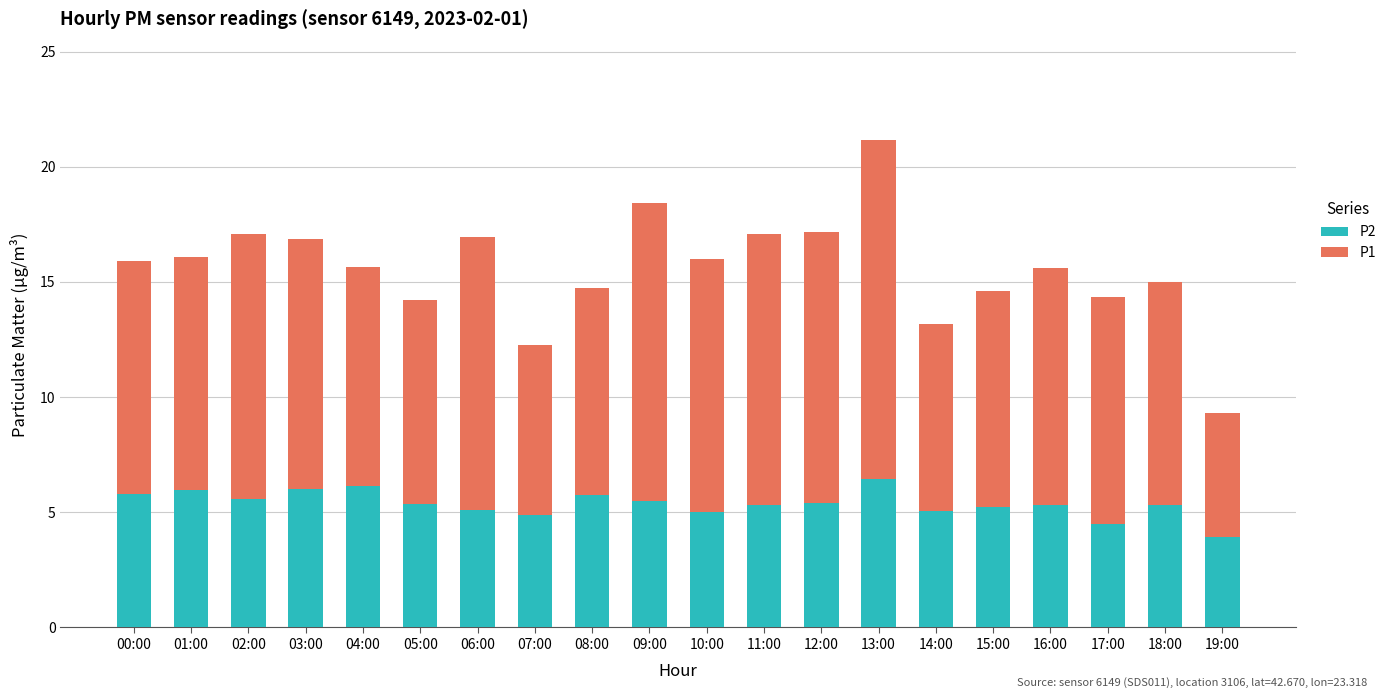

Where does the P2 series first go above 5?

00:00